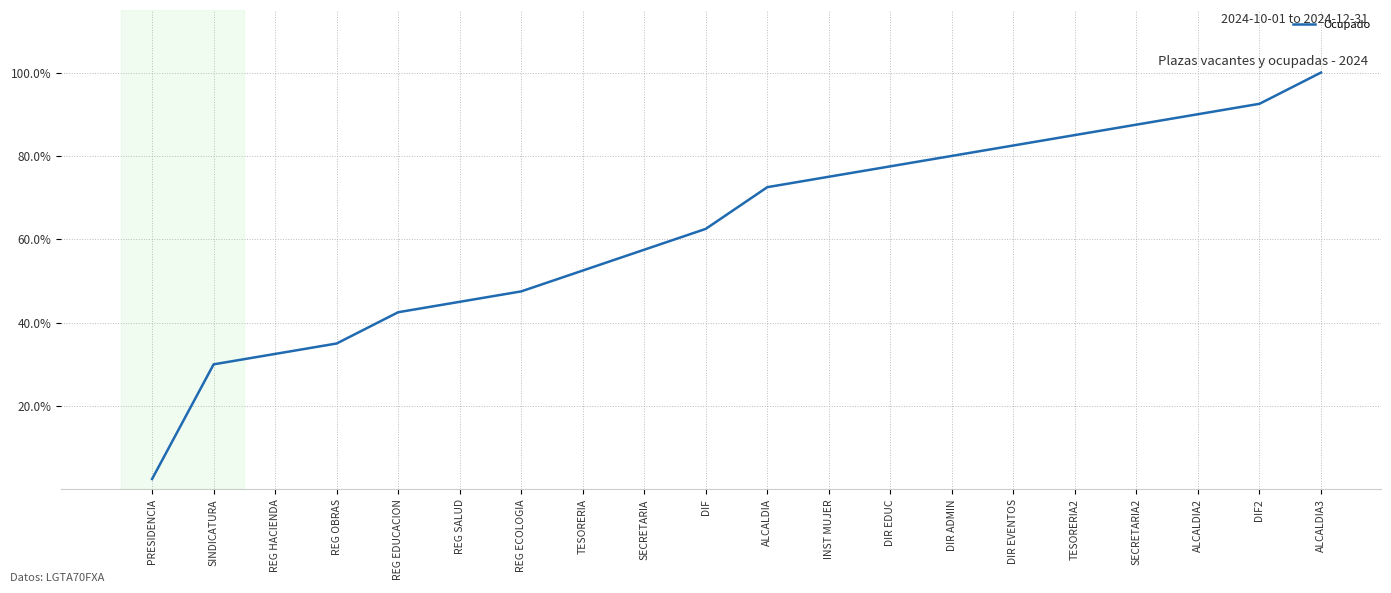

Does the chart have visible grid lines?

Yes